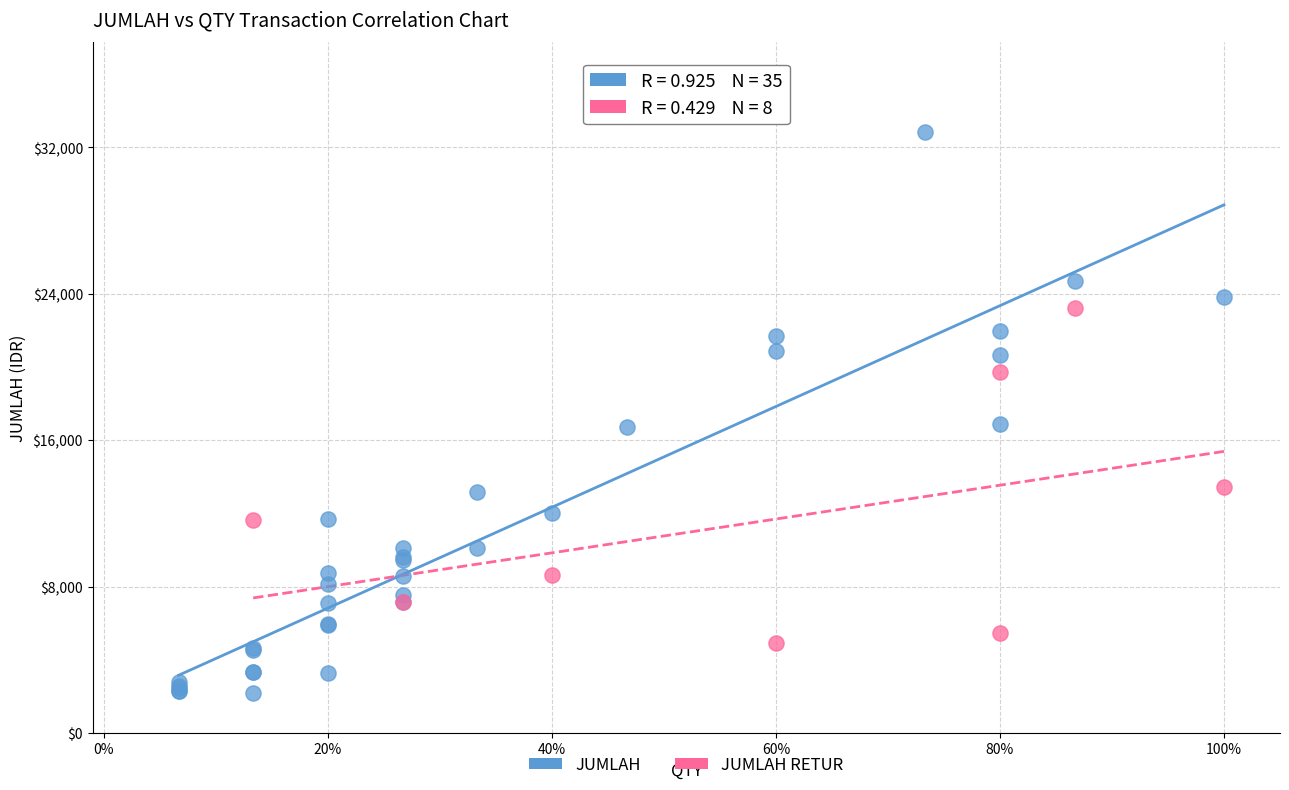

Which series has the widest spread of Y values?

JUMLAH